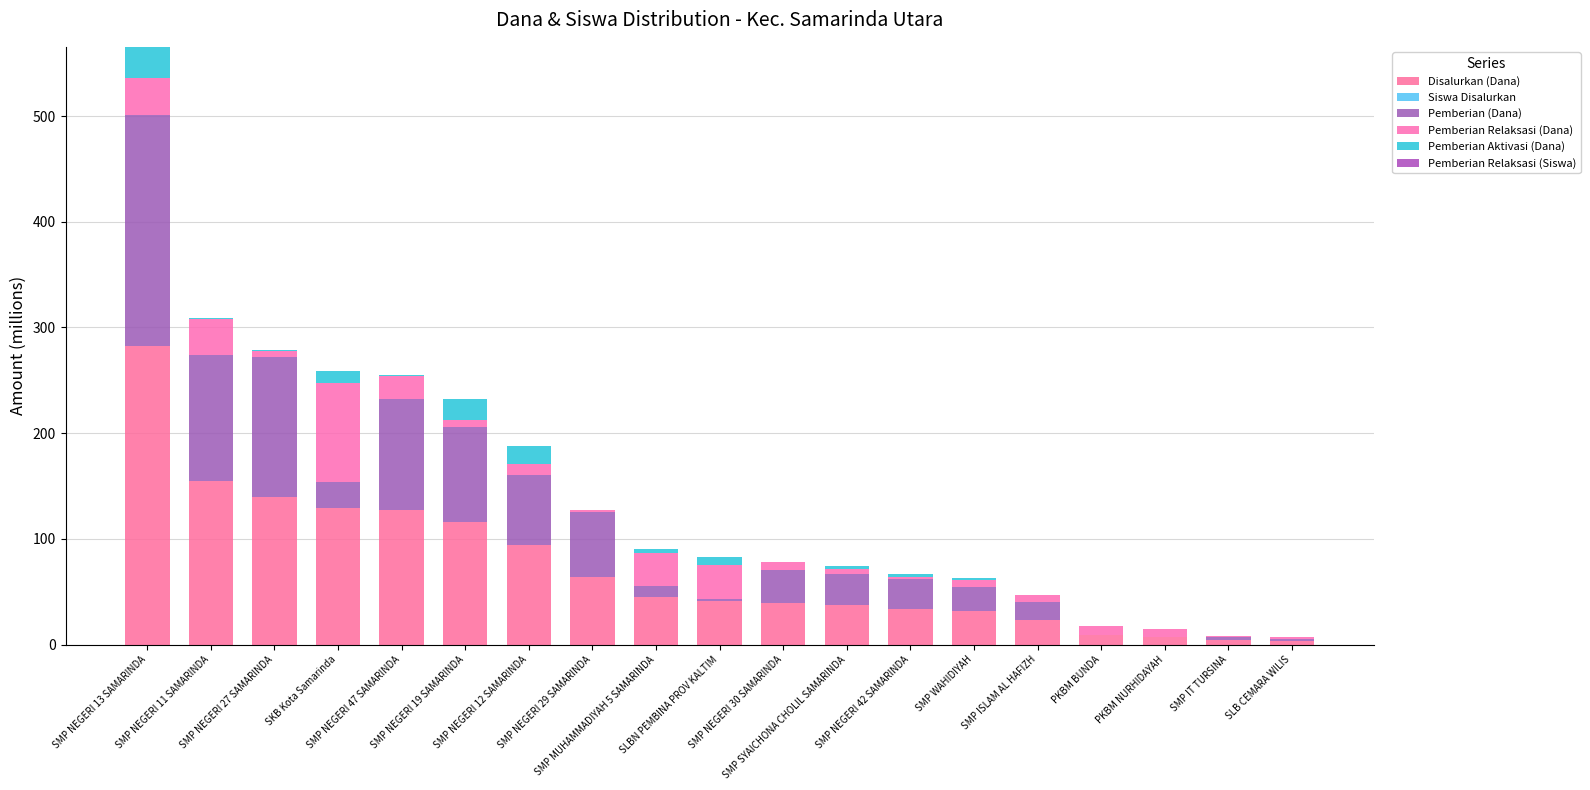

How many categories are shown in the chart?

19